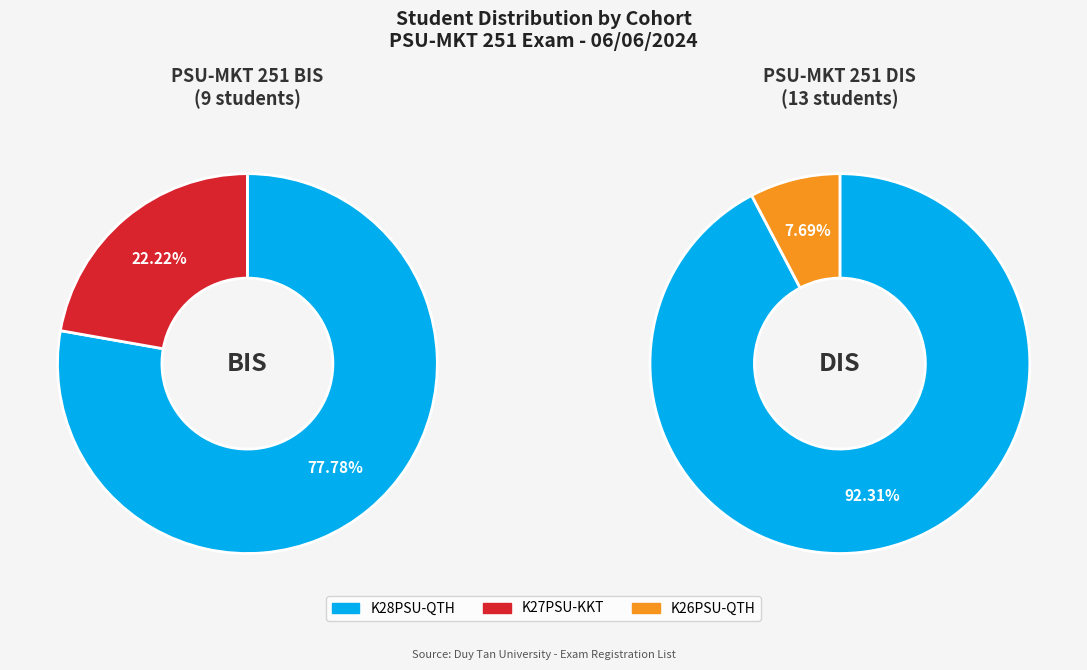

How many segments does this pie chart have?

4